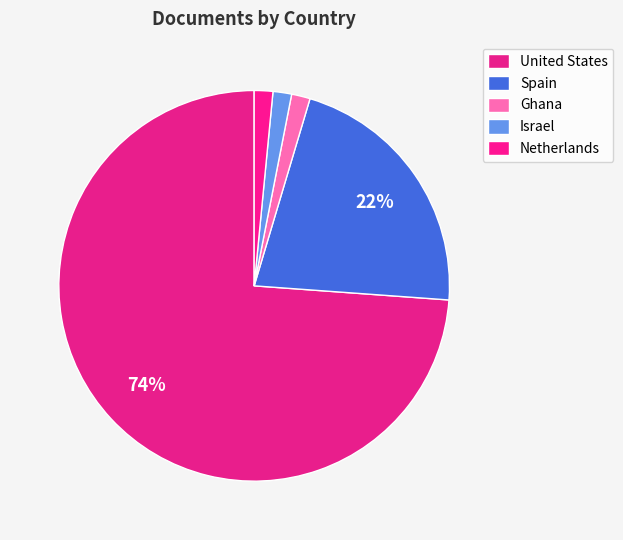

What percentage is the Spain slice, to the nearest percent?

22%